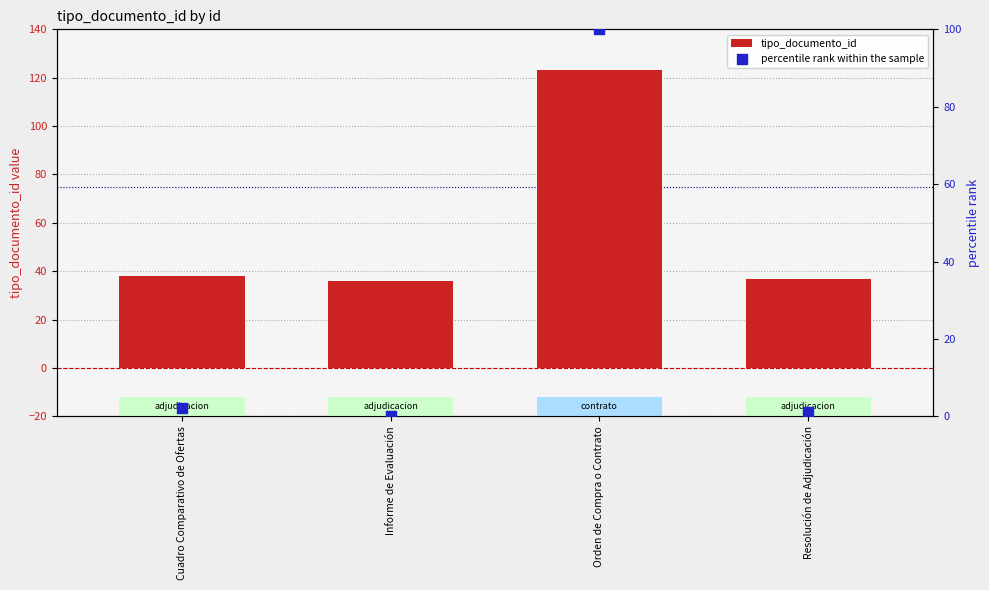

At how many categories does at least one series exceed 111?

1